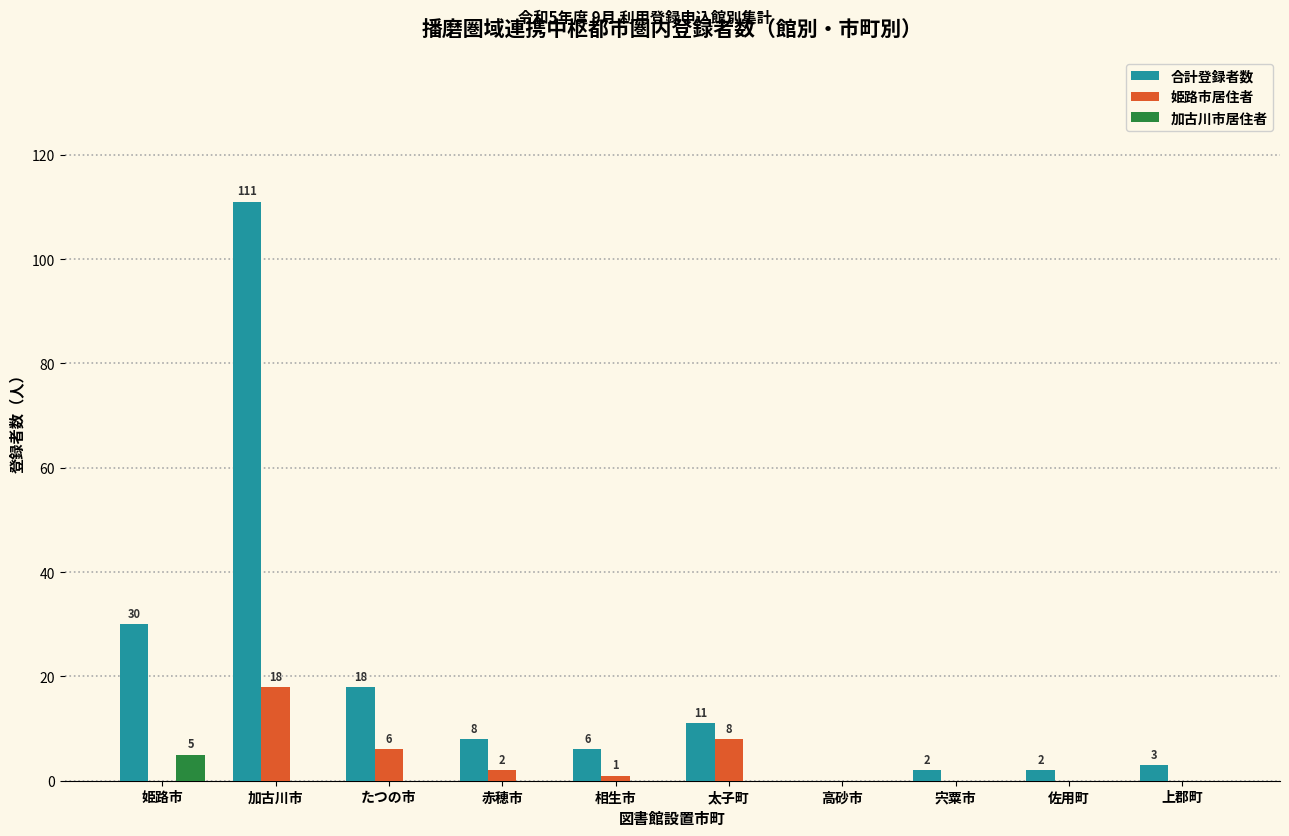

Reading left to right, what are all the values shown in this chart?

合計登録者数: 姫路市=30	加古川市=111	たつの市=18	赤穂市=8	相生市=6	太子町=11	高砂市=0	宍粟市=2	佐用町=2	上郡町=3
姫路市居住者: 姫路市=0	加古川市=18	たつの市=6	赤穂市=2	相生市=1	太子町=8	高砂市=0	宍粟市=0	佐用町=0	上郡町=0
加古川市居住者: 姫路市=5	加古川市=0	たつの市=0	赤穂市=0	相生市=0	太子町=0	高砂市=0	宍粟市=0	佐用町=0	上郡町=0